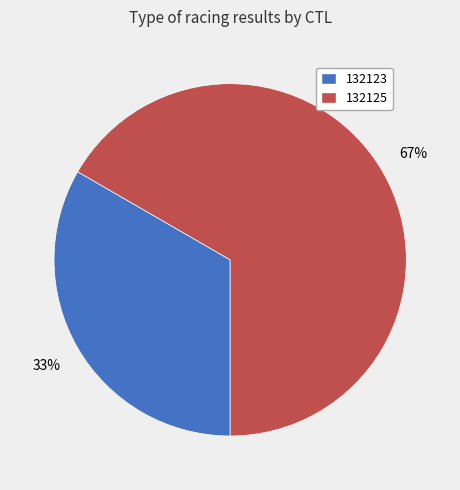

To the nearest percent, what portion does 132125 represent?

67%